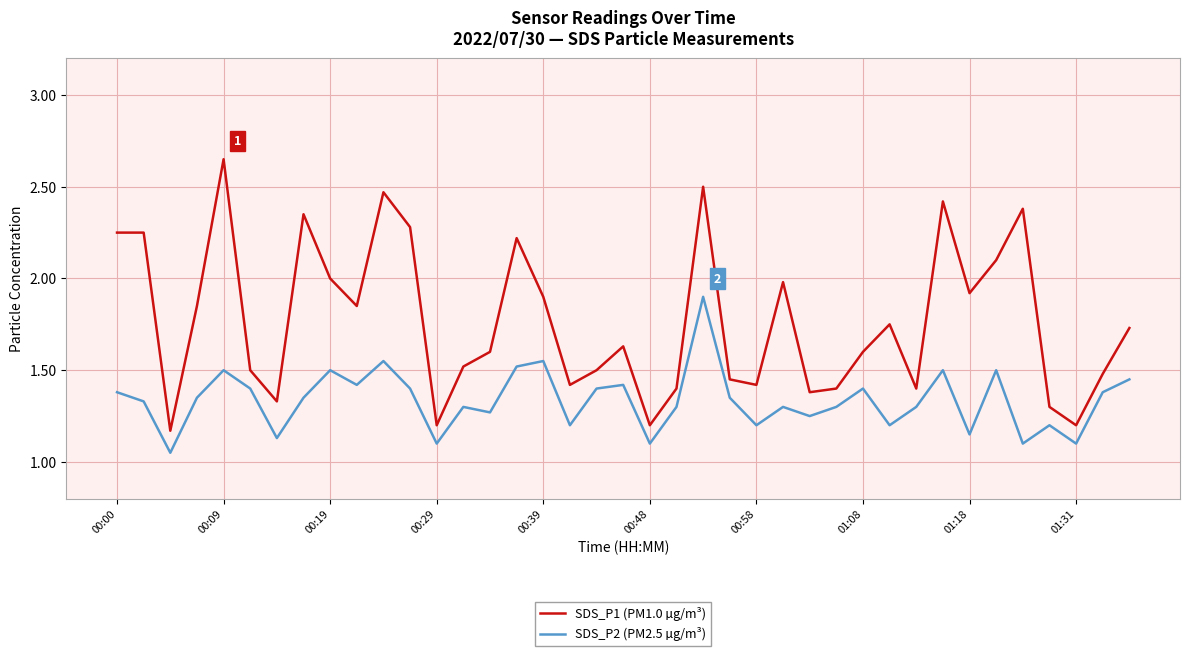

List the series in order of their overall mean, highest first.

SDS_P1 (PM1.0 µg/m³), SDS_P2 (PM2.5 µg/m³)